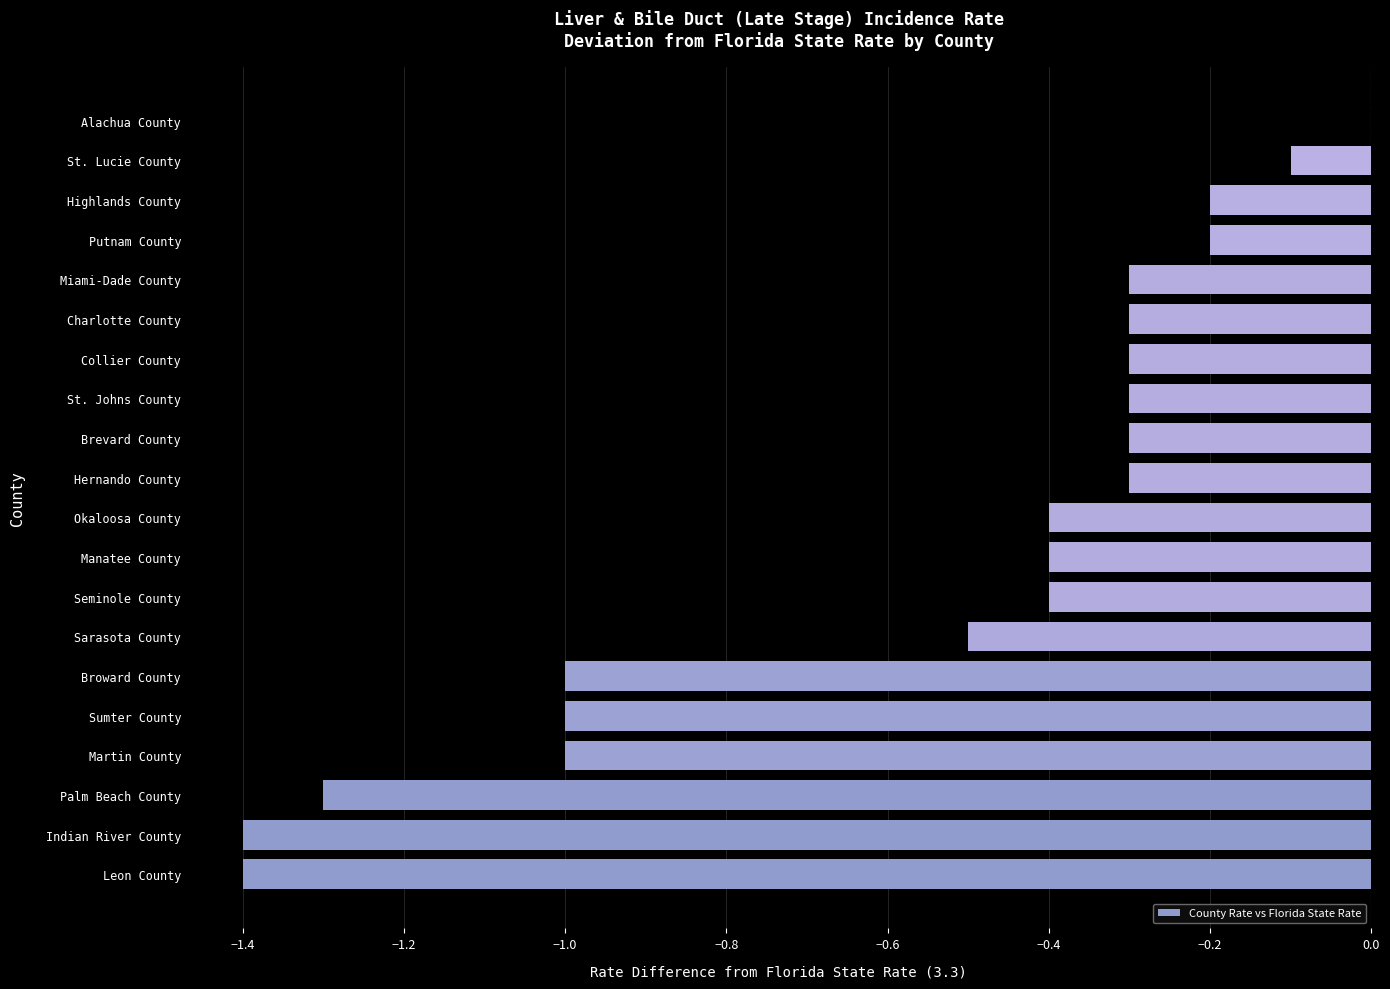

True or false: the data shows -0.5 at Miami-Dade County.

False